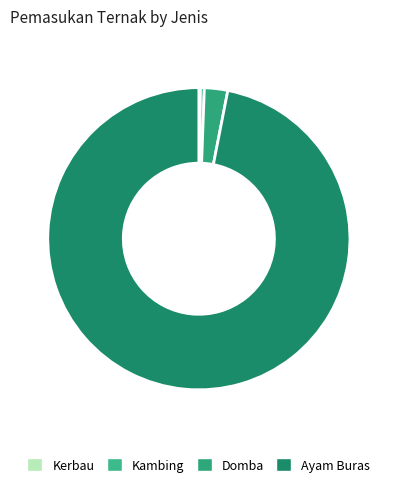

Combined, what portion of the pie is Kambing and Domba?

2.9%